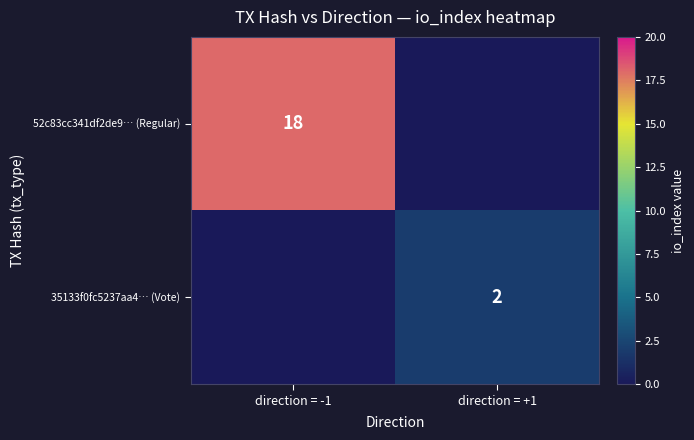

List the series in order of their peak value, highest first.

52c83cc341df2de9… (Regular), 35133f0fc5237aa4… (Vote)